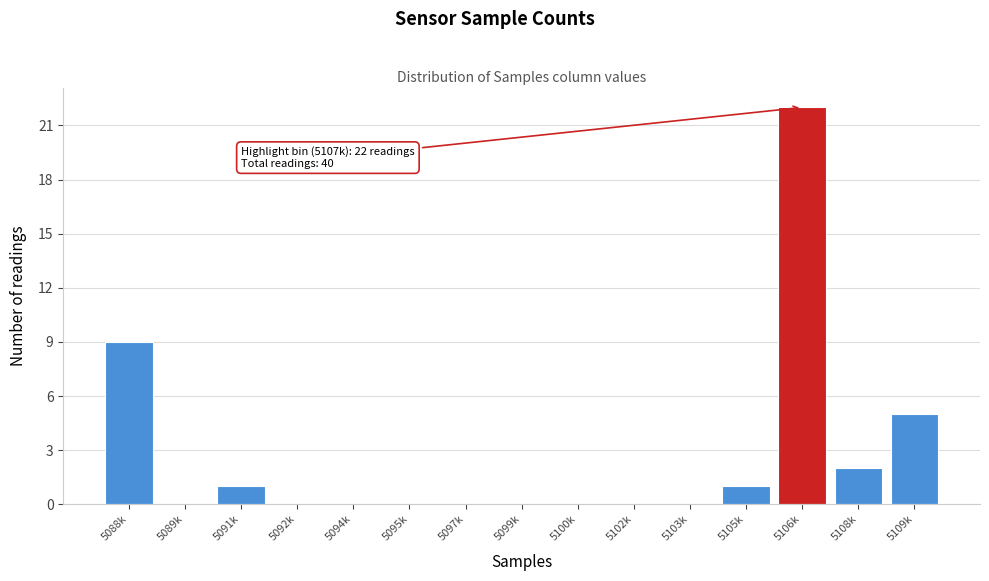

Reading left to right, extract all data points from this chart.

5088k=9	5089k=0	5091k=1	5092k=0	5094k=0	5095k=0	5097k=0	5099k=0	5100k=0	5102k=0	5103k=0	5105k=1	5106k=22	5108k=2	5109k=5